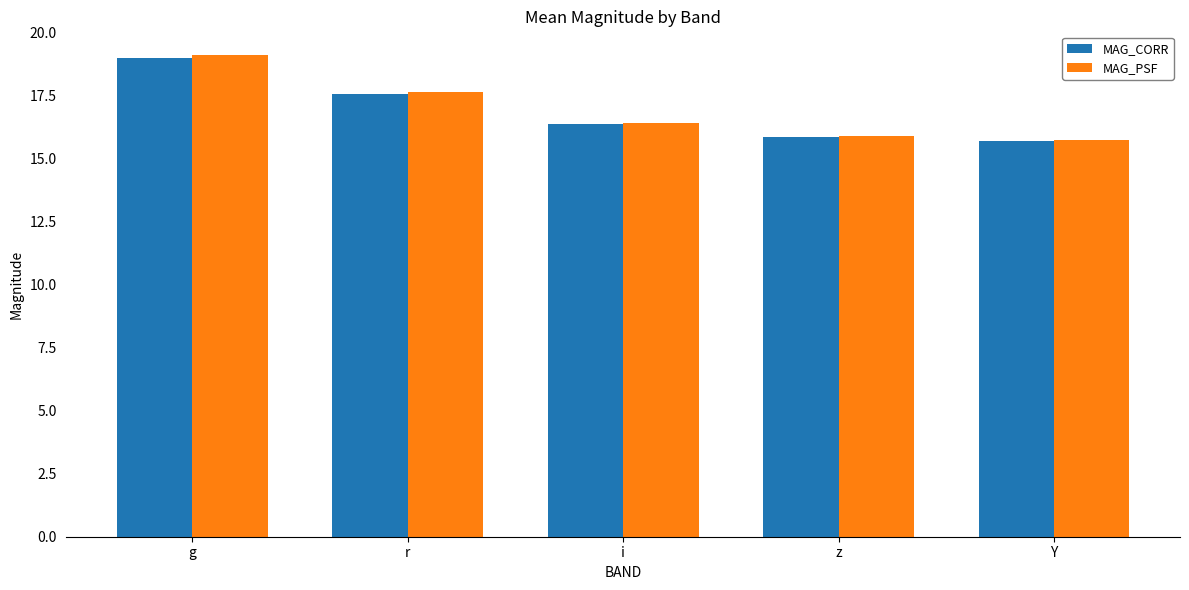

What is the difference between the maximum and minimum values in the MAG_PSF series?

3.4